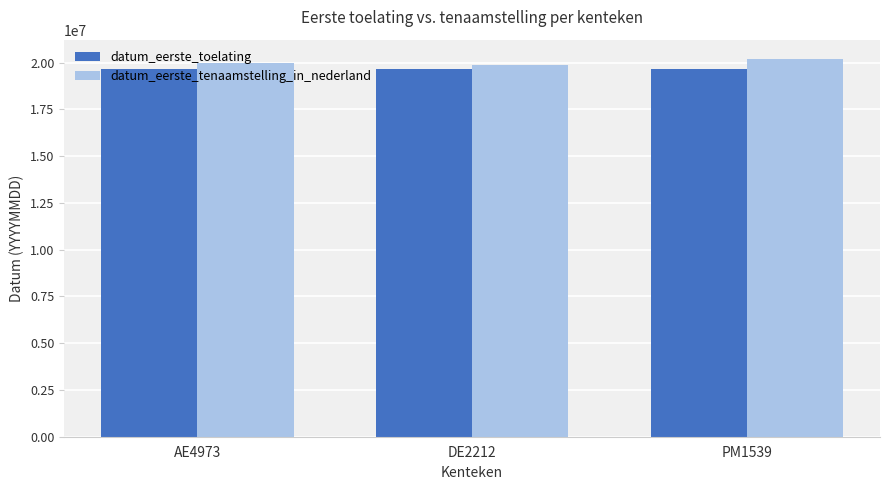

What is the difference between the maximum and minimum values in the datum_eerste_toelating series?

10430